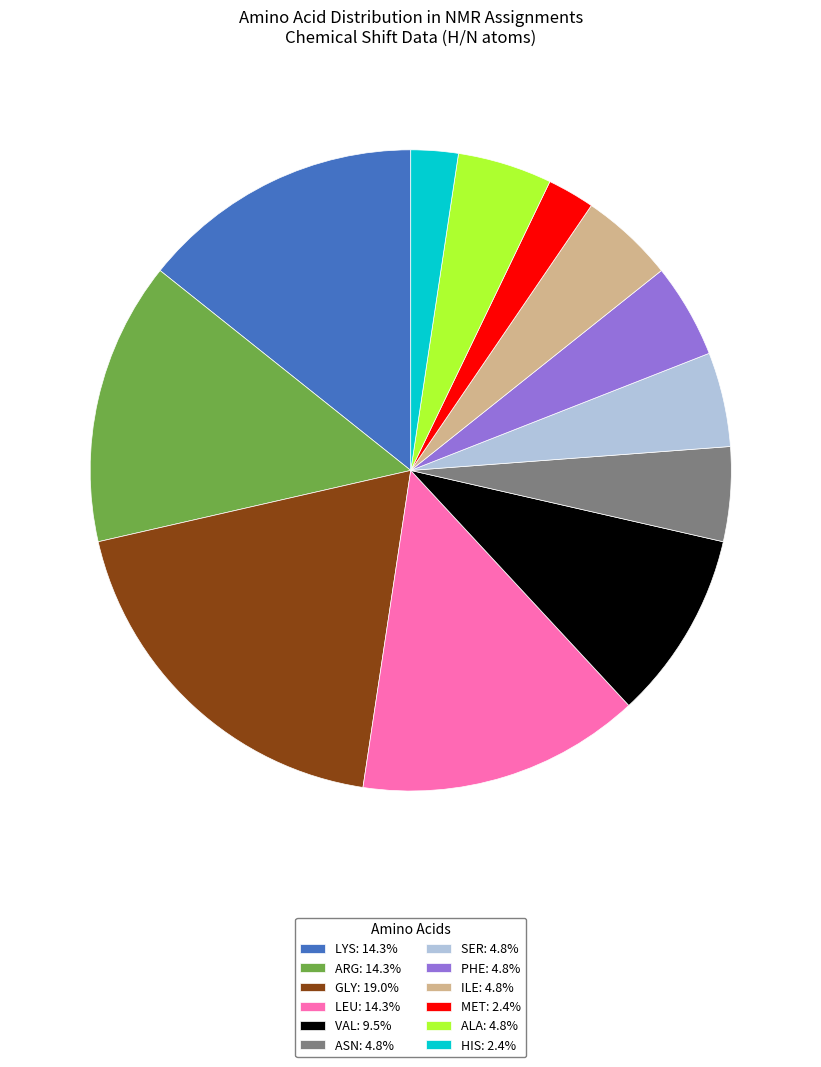

Does LEU account for over 50% of the chart?

No